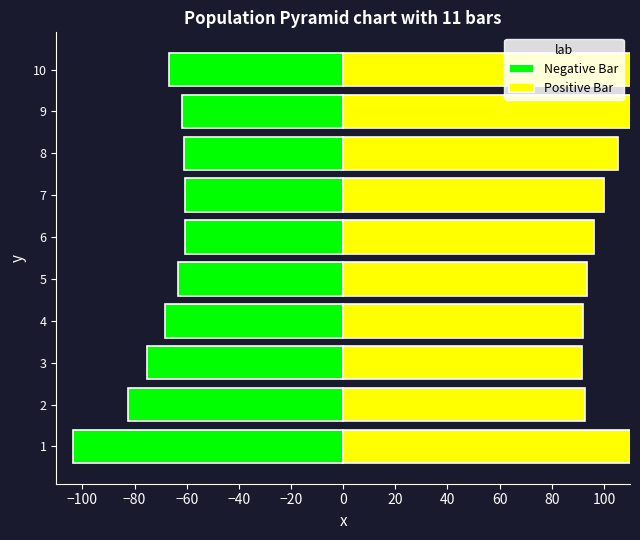

What is the spread (max minus min) of values at 9?

176.1